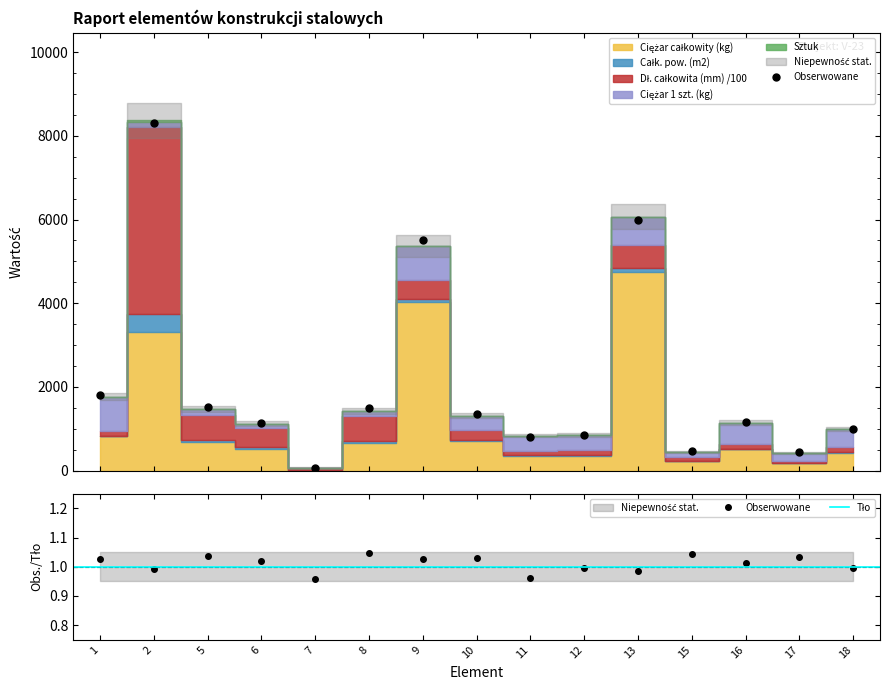

Which has a higher value, 13 or 15?

13